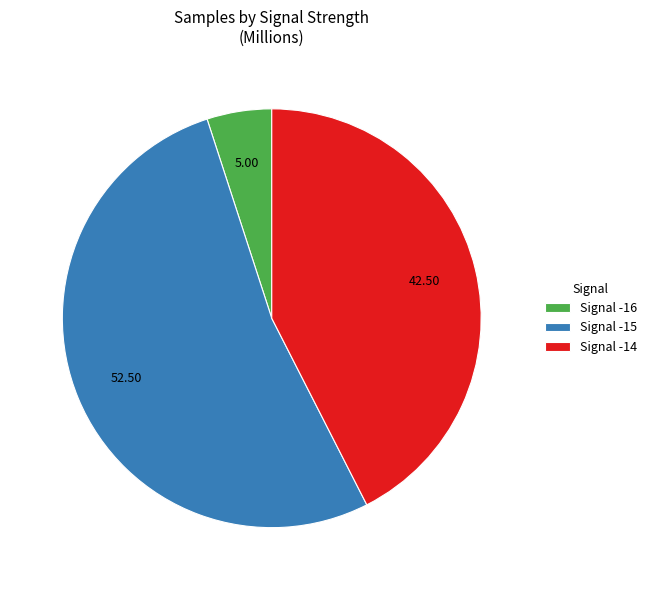

Combined, do Signal -15 and Signal -14 account for over 50%?

Yes